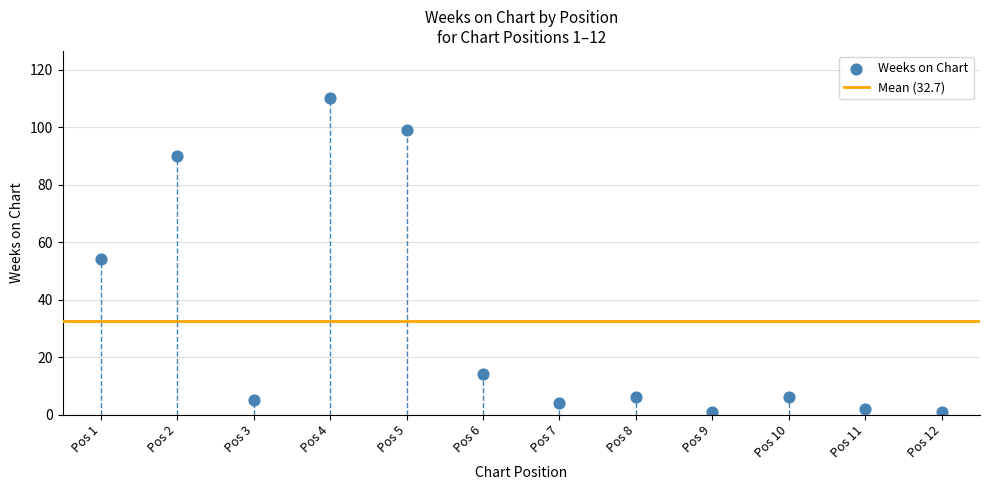

What is the average X value?

6